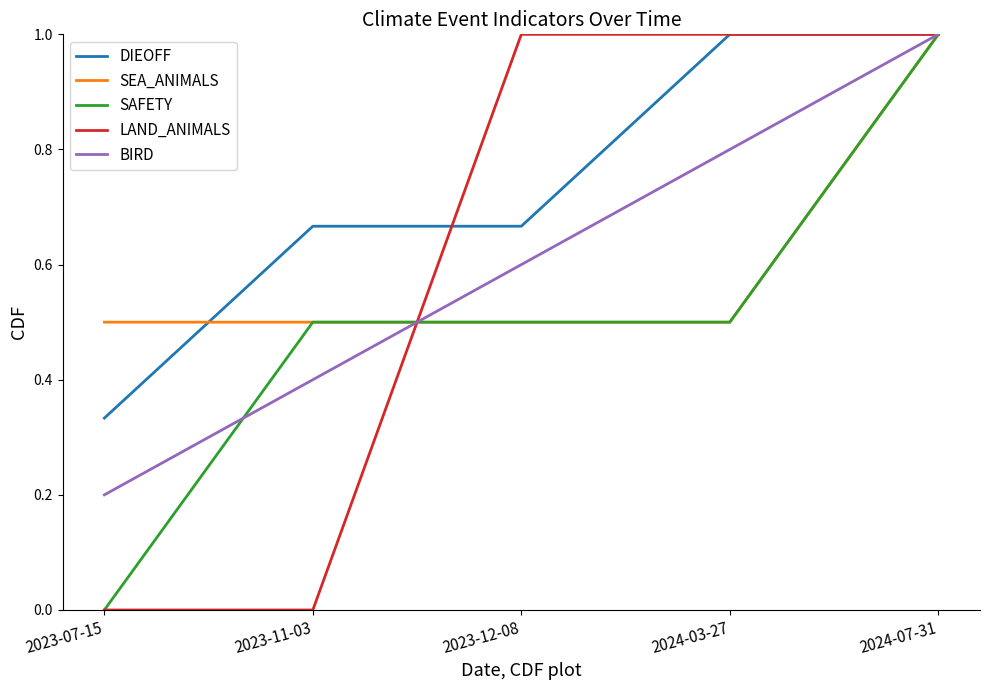

What position from the right is 2023-11-03?

4